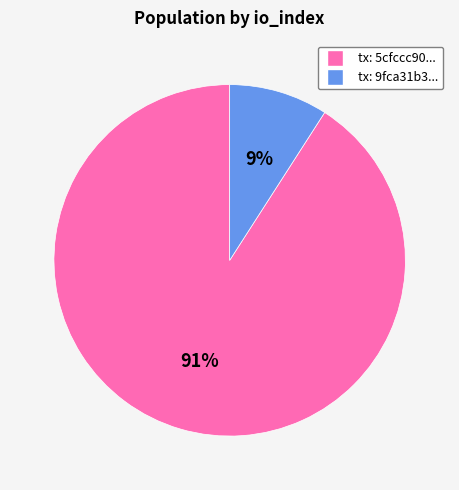

To the nearest percent, what portion does tx: 5cfccc90... represent?

91%